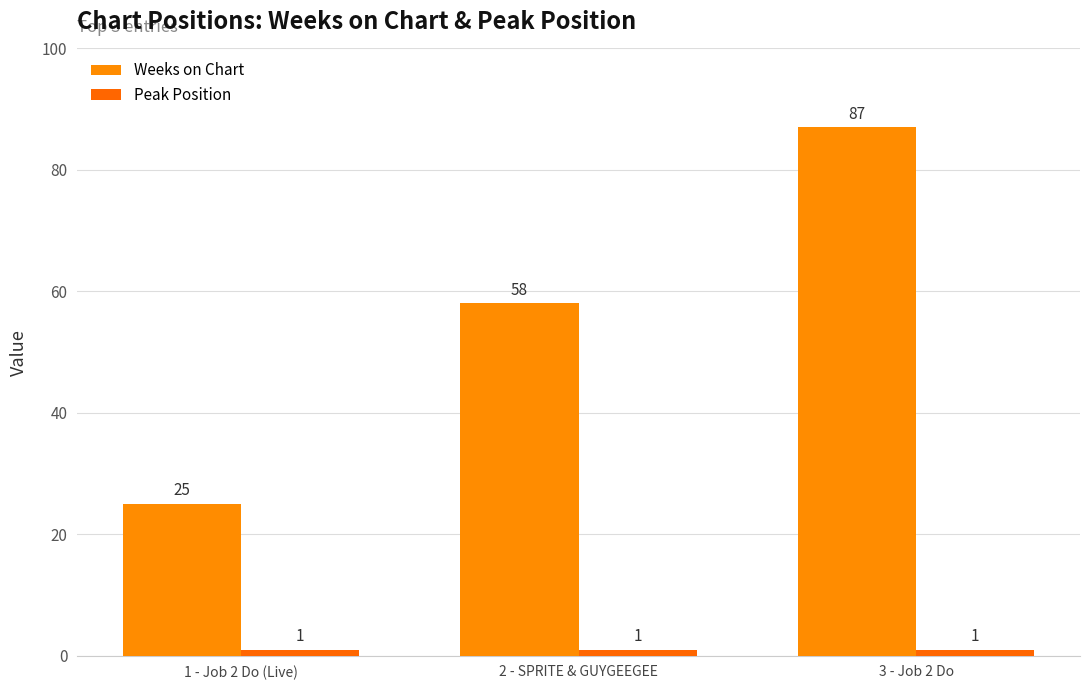

What position from the left is 2 - SPRITE & GUYGEEGEE?

2